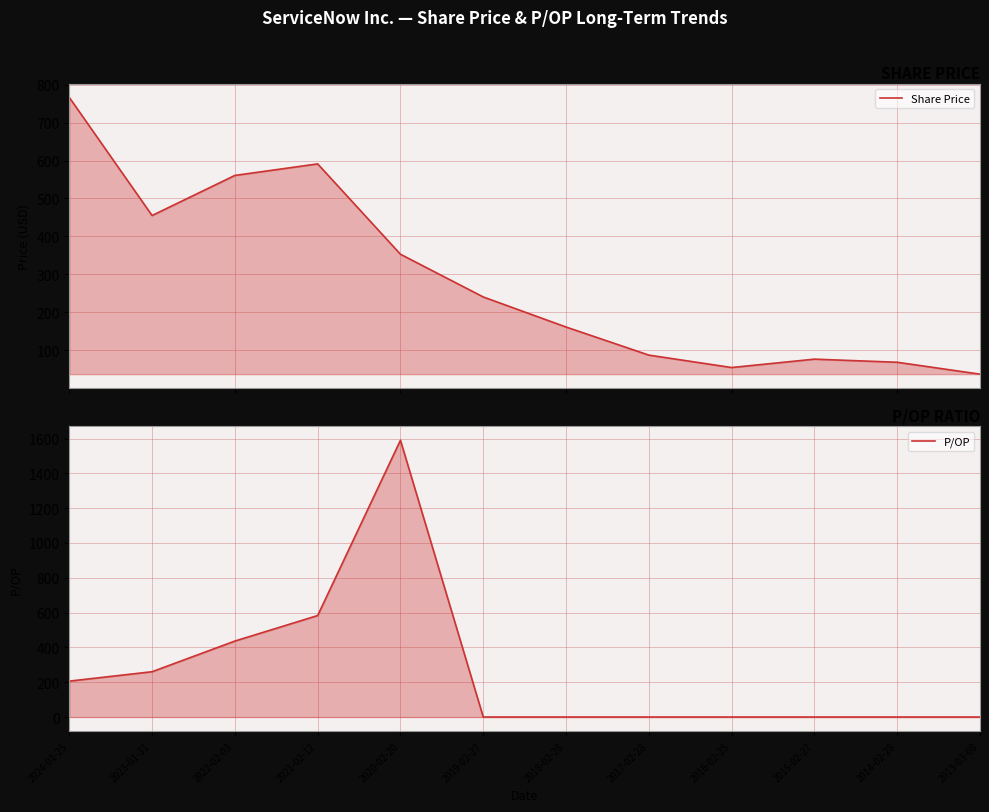

At which label does P/OP reach its minimum?

2019-02-27